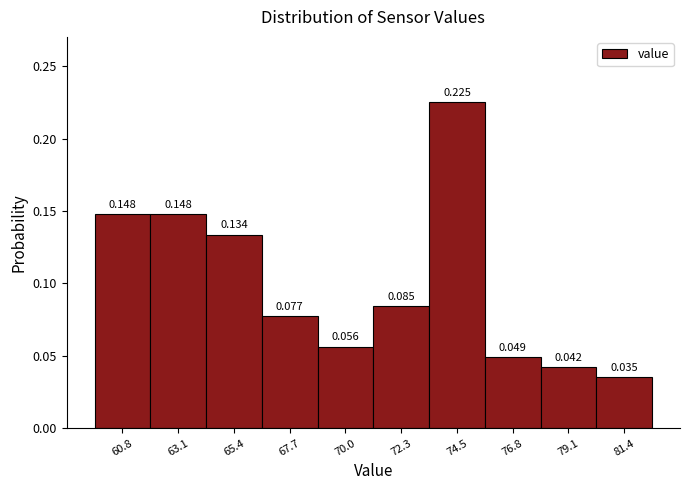

Over which range of the x-axis is the bar tallest?

73.5 to 75.5